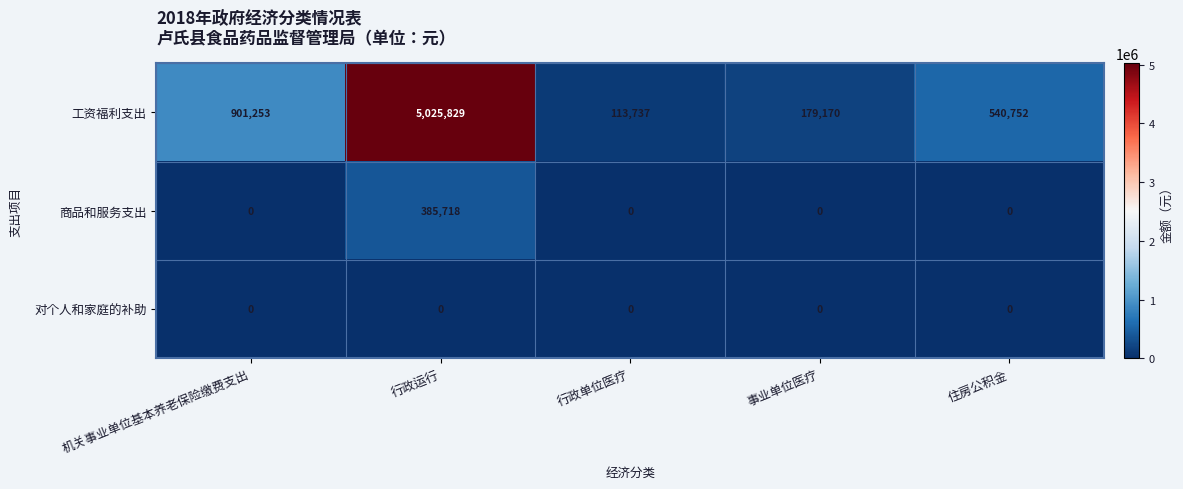

Count the number of data series in this chart.

3